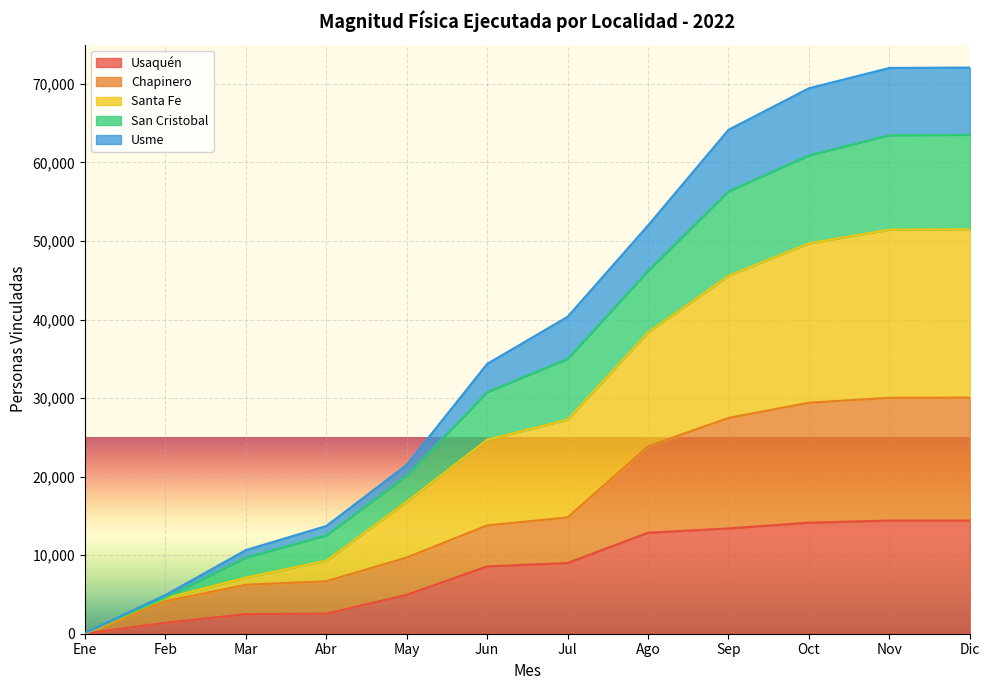

What is the difference between the maximum and minimum values in the Chapinero series?

30039